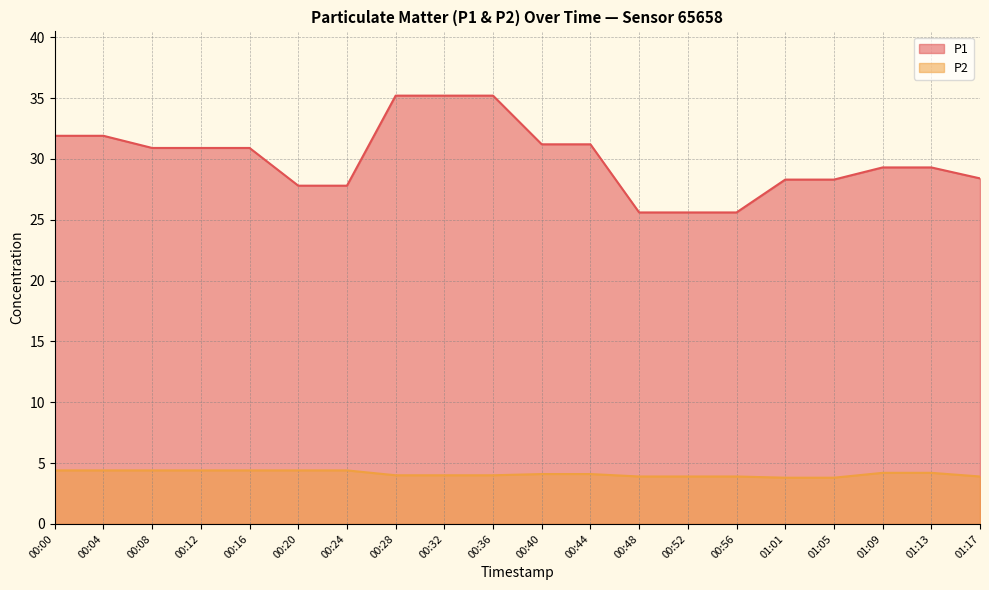

True or false: P2 and P1 cross at least once.

False